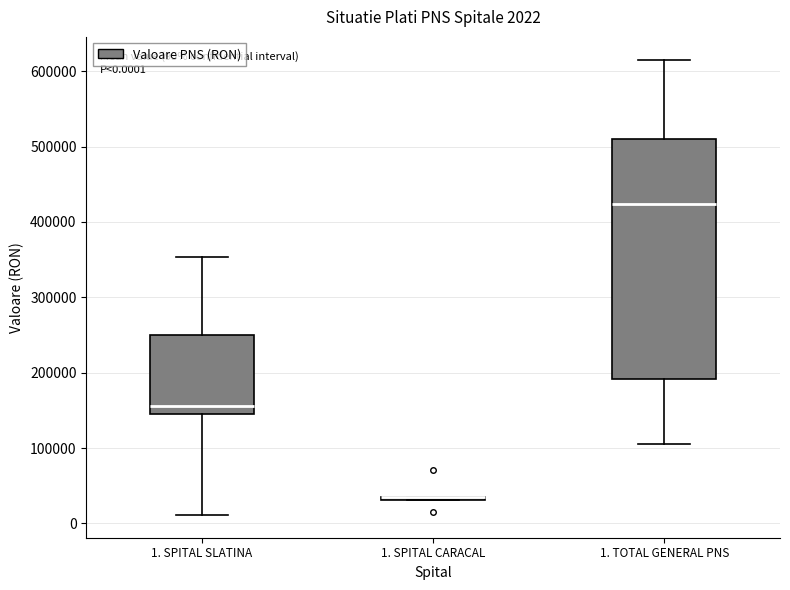

Which box is the tallest, from its lower edge to its upper edge?

1. TOTAL GENERAL PNS